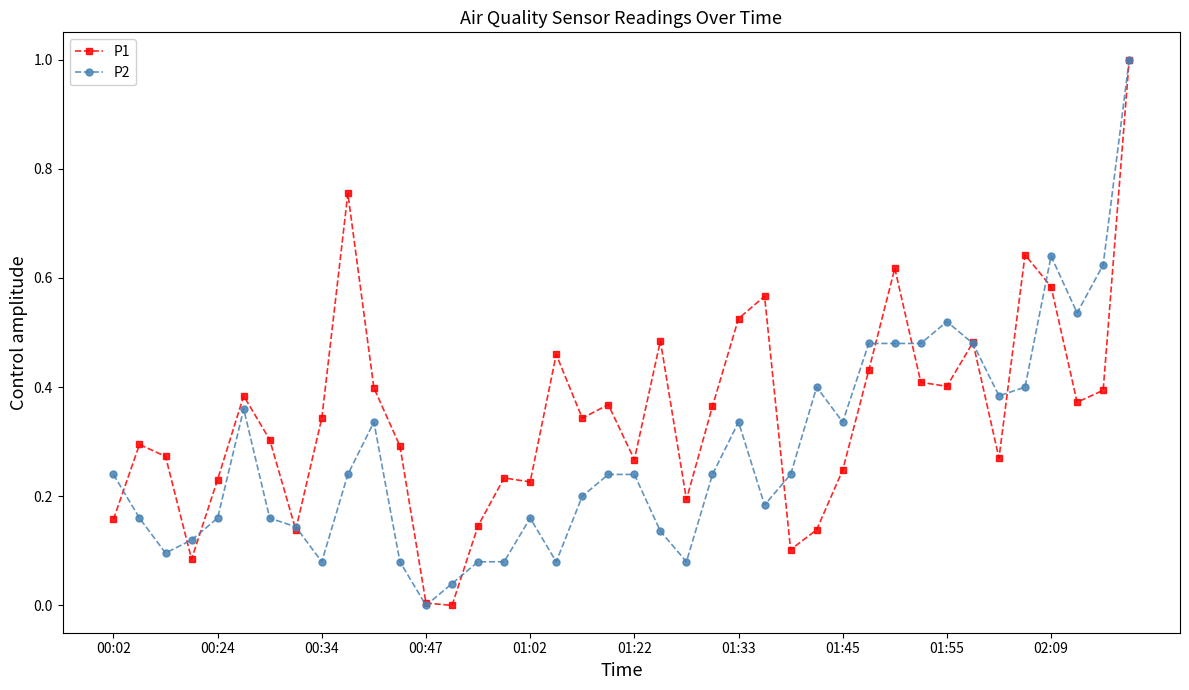

True or false: P1 has more than 1 interior local peaks.

True